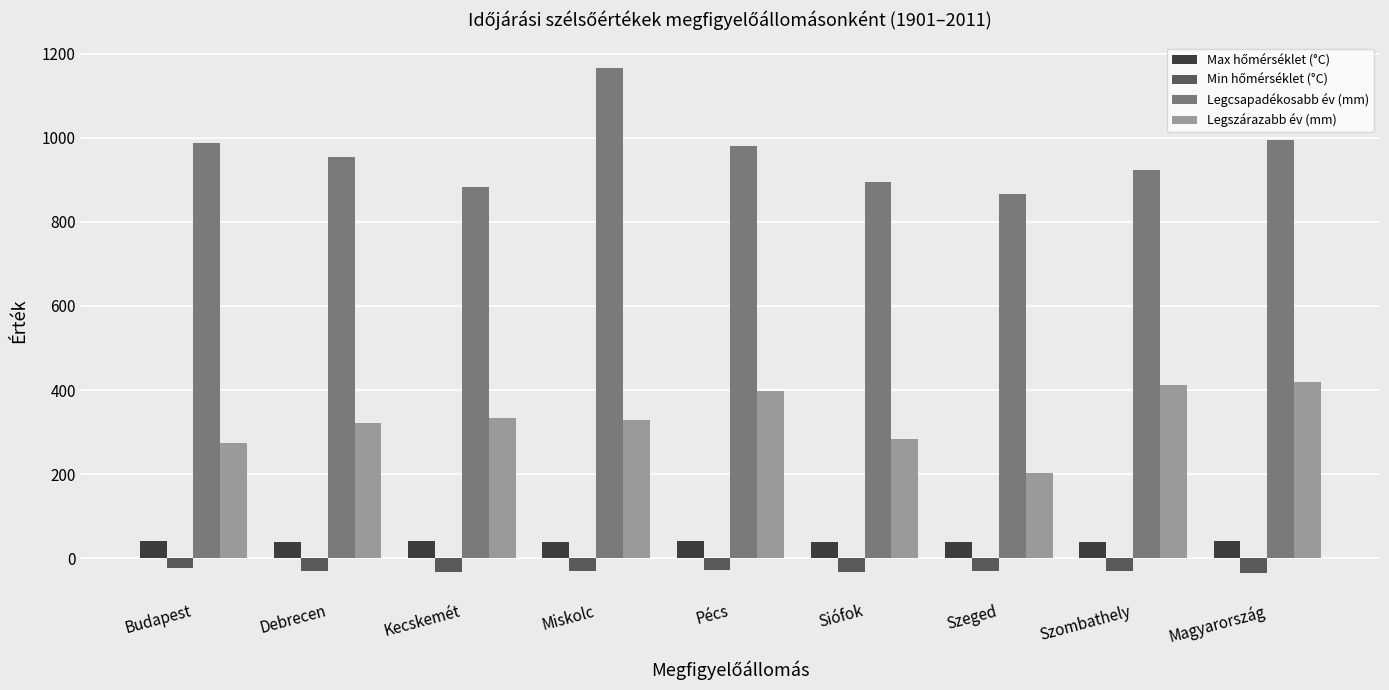

True or false: Legcsapadékosabb év (mm) has a value of 894.0 at Siófok.

True